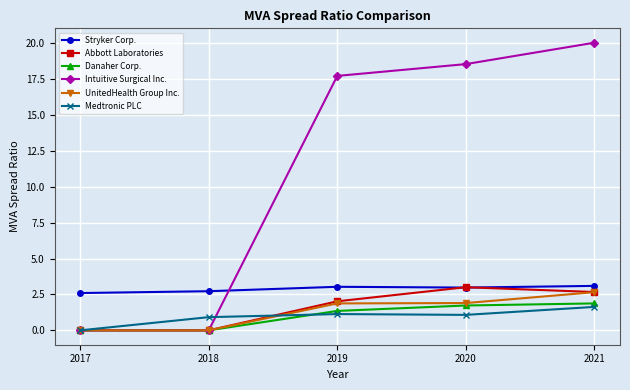

Which series changed the most between 2017 and 2018?

Medtronic PLC